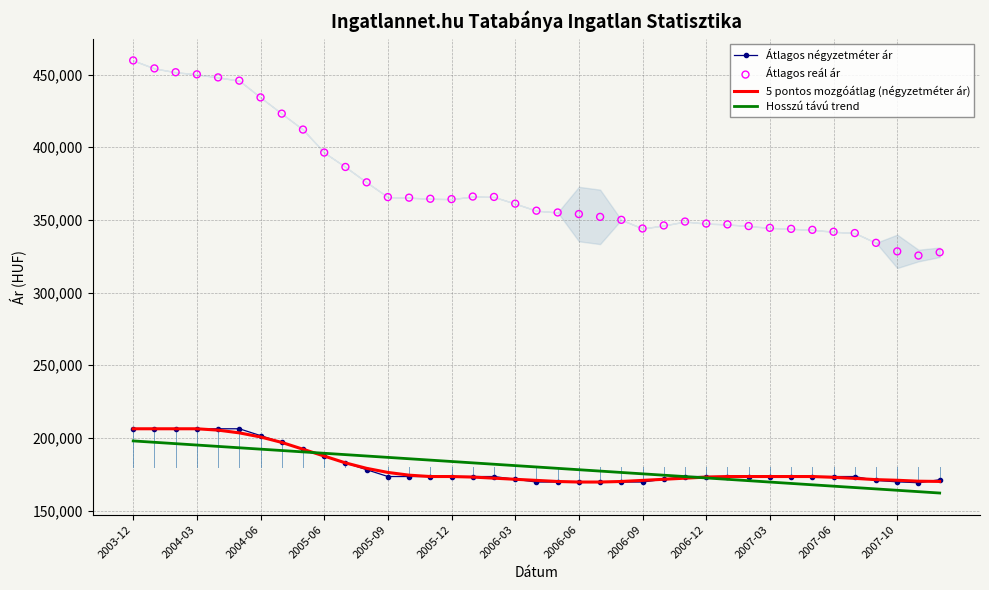

What is the total value across all series at 34?

852245.0